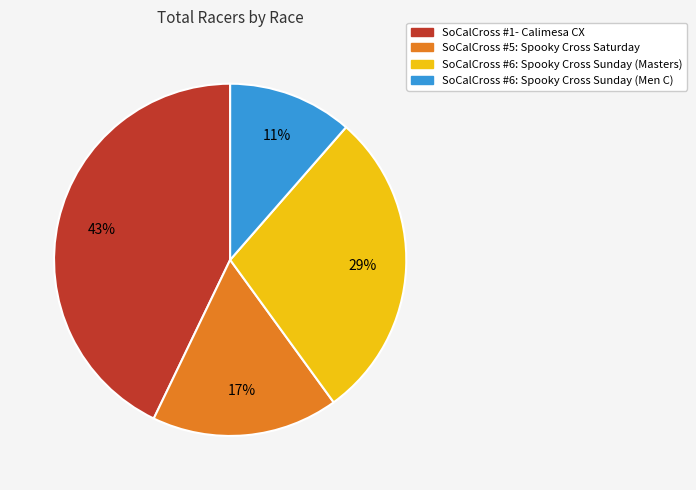

Is the sum of SoCalCross #1- Calimesa CX and SoCalCross #5: Spooky Cross Saturday greater than half?

Yes